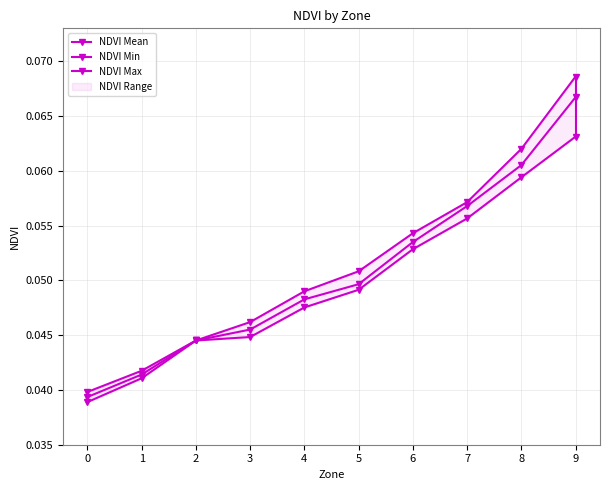

What are all the series names shown in the legend?

NDVI Mean, NDVI Min, NDVI Max